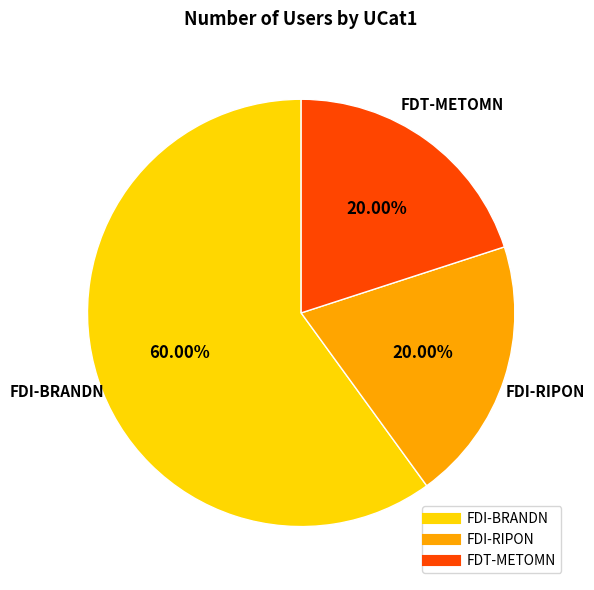

Is there any slice that represents more than half of the pie?

Yes